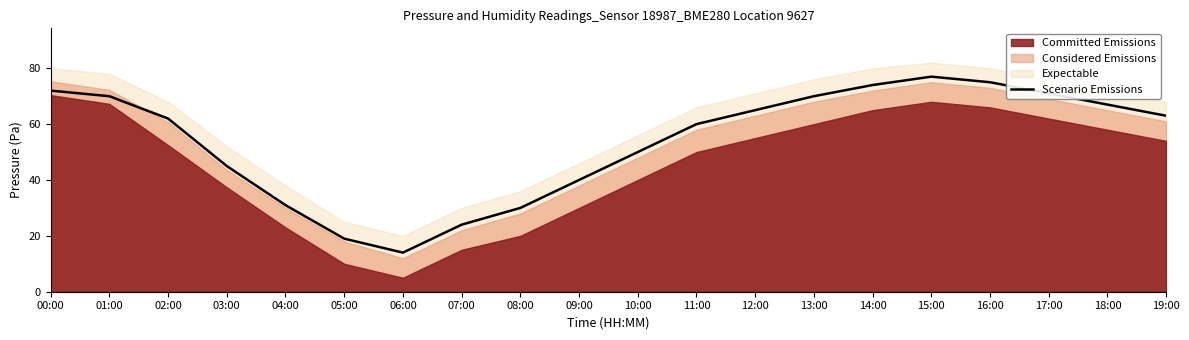

How many data points are less than 63?

10